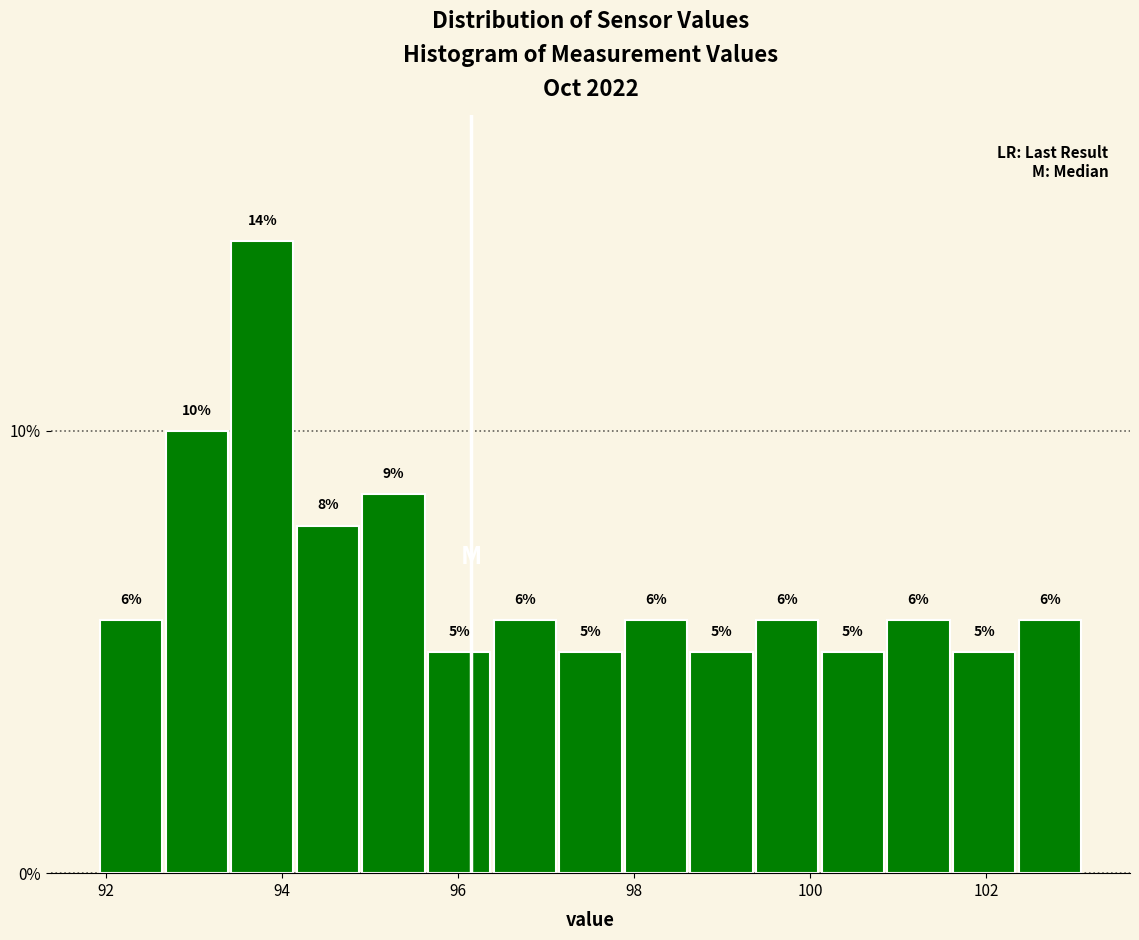

Around what value on the x-axis is the tallest bar? Give the approximate position of its centre, as read against the axis.

93.8